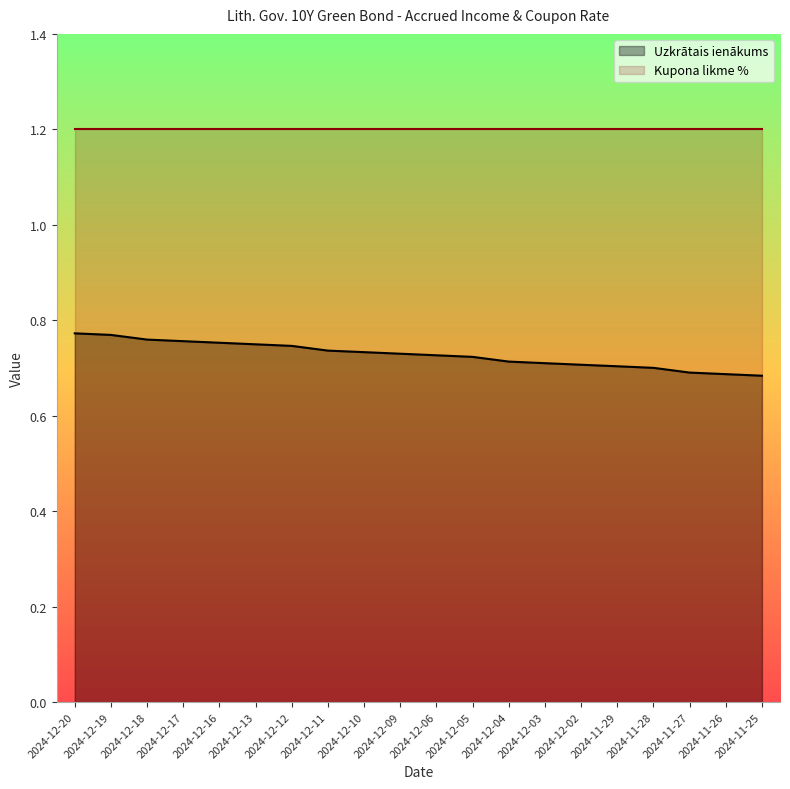

What position from the right is 2024-12-05?

9